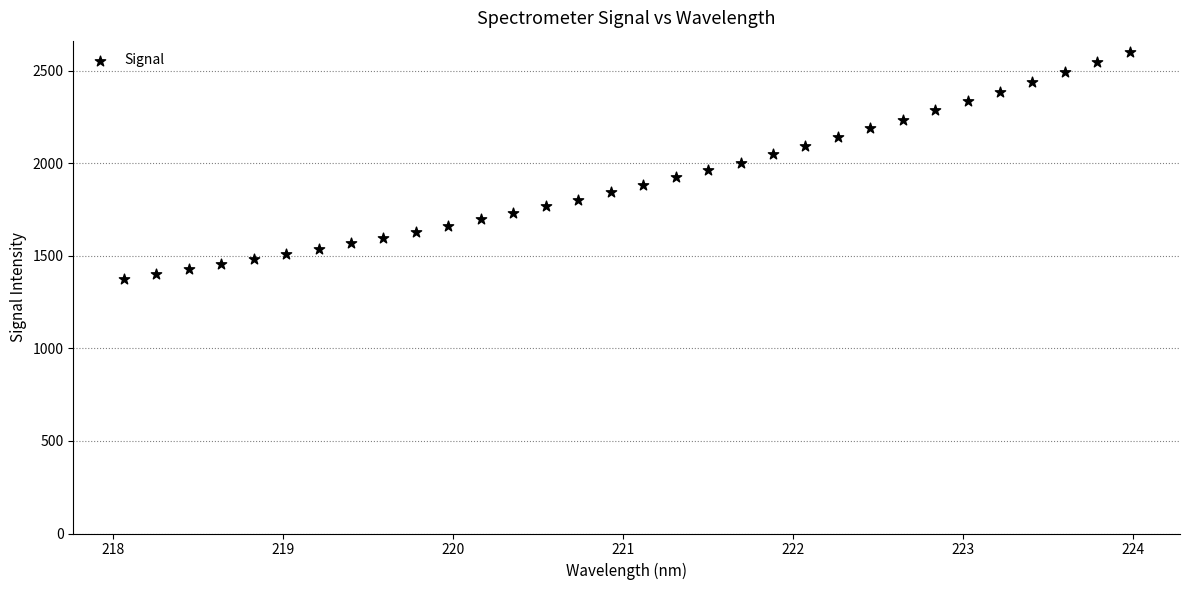

What is the range of Y values (max minus min)?

1223.6